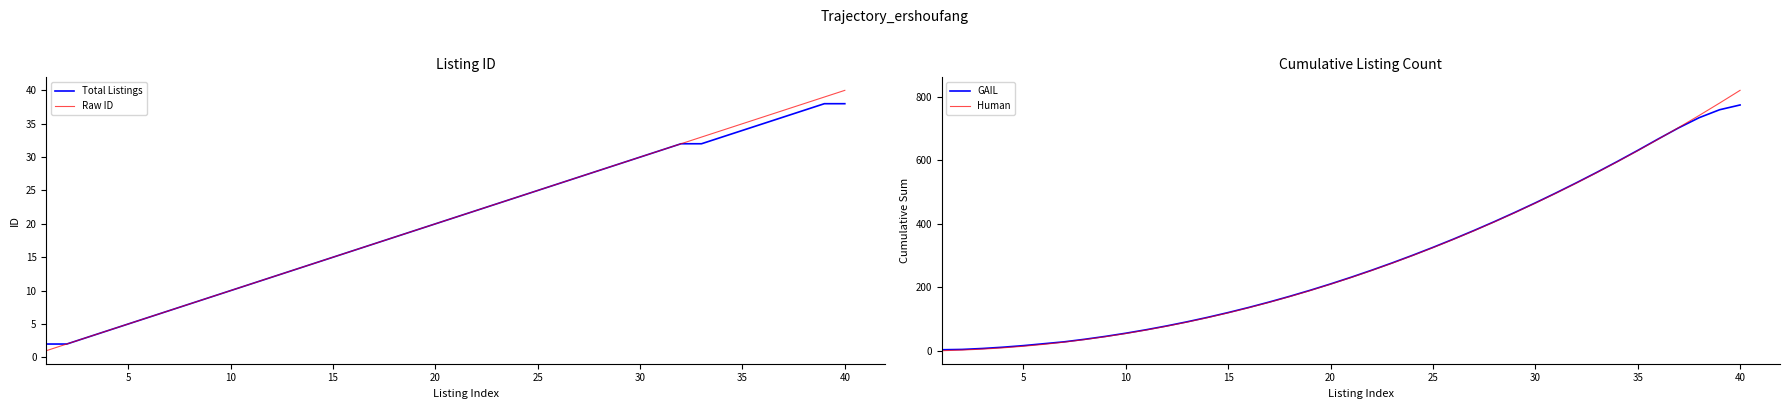

Which series has the largest range (max minus min)?

Human